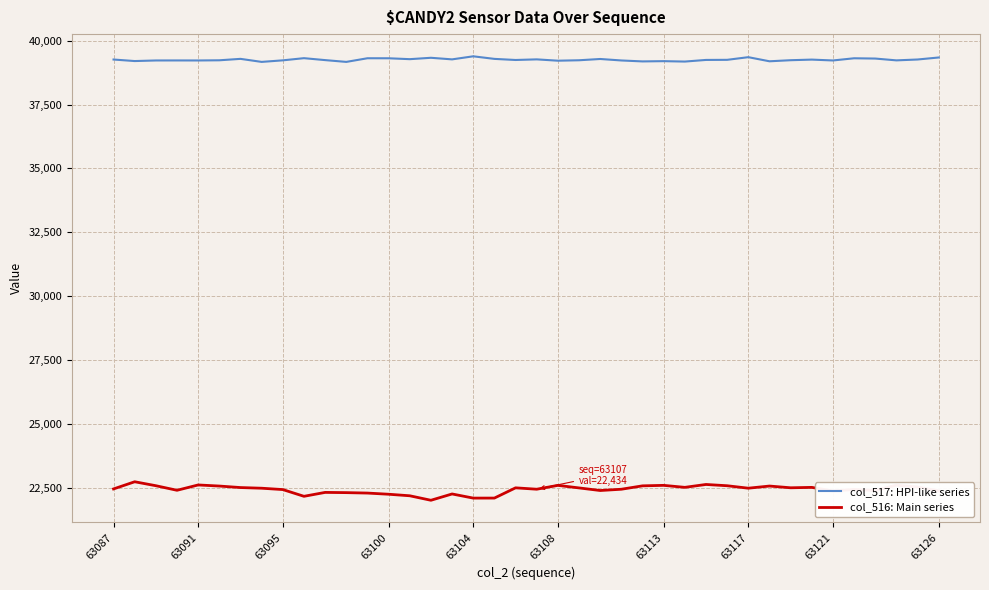

True or false: col_516: Main series and col_517: HPI-like series intersect in this chart.

False